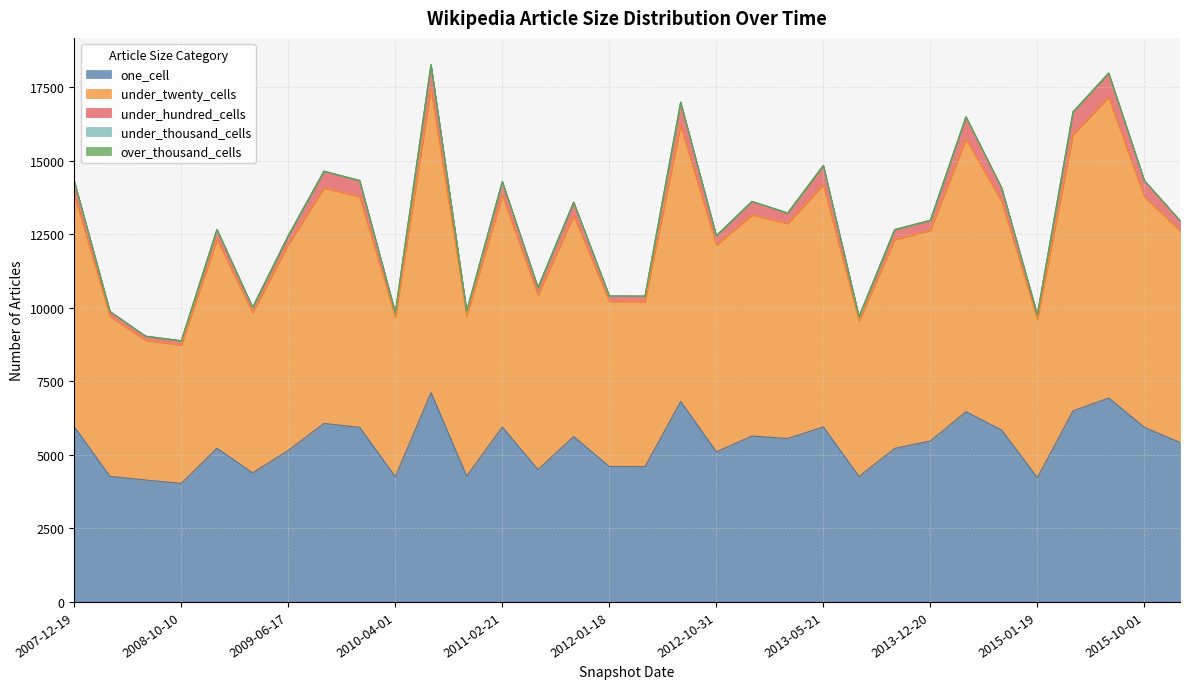

What is the highest value of the one_cell series?

7111